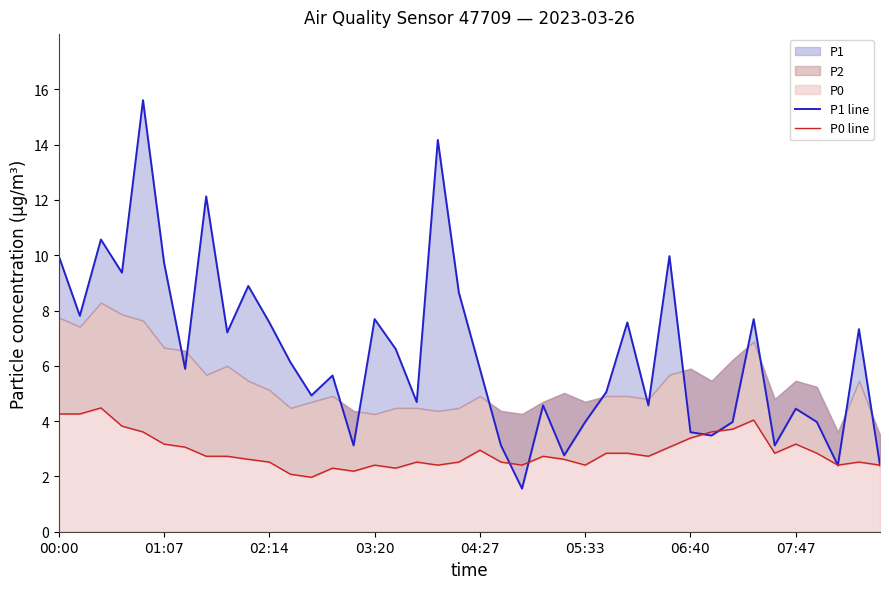

Reading left to right, extract all data points from this chart.

P1 line: 10.0	7.8	10.6	9.4	15.6	9.7	5.9	12.1	7.2	8.9	7.6	6.1	4.9	5.7	3.1	7.7	6.6	4.7	14.2	8.7	5.9	3.1	1.6	4.6	2.8	4.0	5.0	7.6	4.6	10.0	3.6	3.5	4.0	7.7	3.1	4.5	4.0	2.4	7.3	2.4
P0 line: 4.3	4.3	4.5	3.8	3.6	3.2	3.1	2.7	2.7	2.6	2.5	2.1	2.0	2.3	2.2	2.4	2.3	2.5	2.4	2.5	3.0	2.5	2.4	2.7	2.6	2.4	2.8	2.8	2.7	3.1	3.4	3.6	3.7	4.0	2.8	3.2	2.8	2.4	2.5	2.4